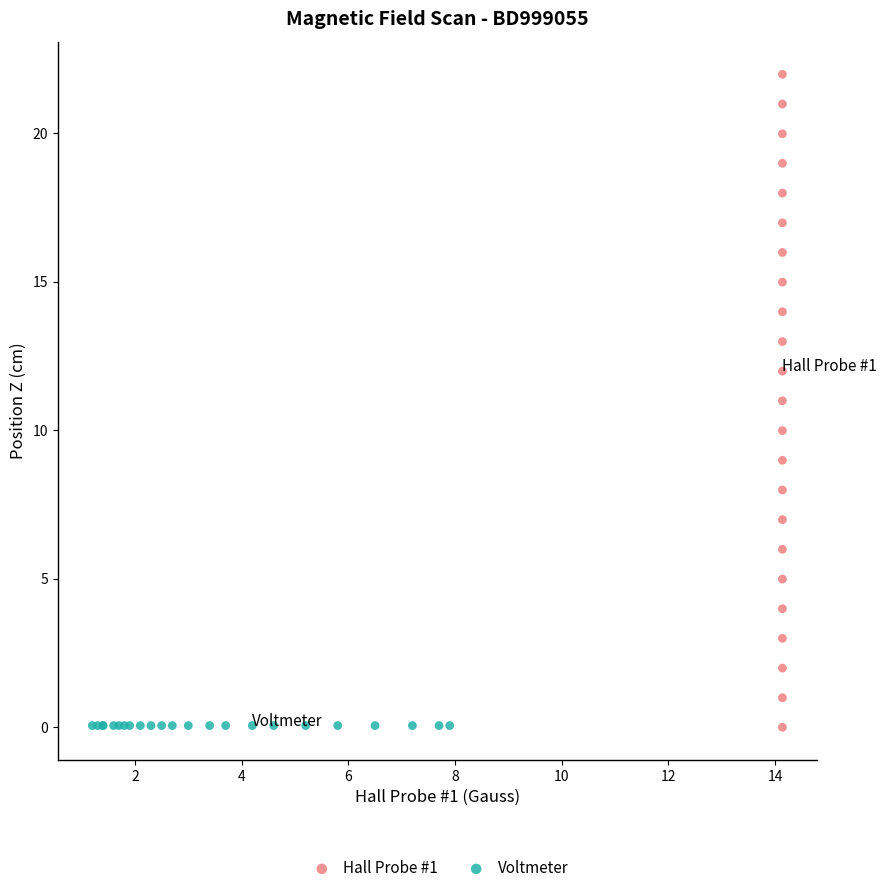

Which series reaches the maximum Y coordinate?

Hall Probe #1